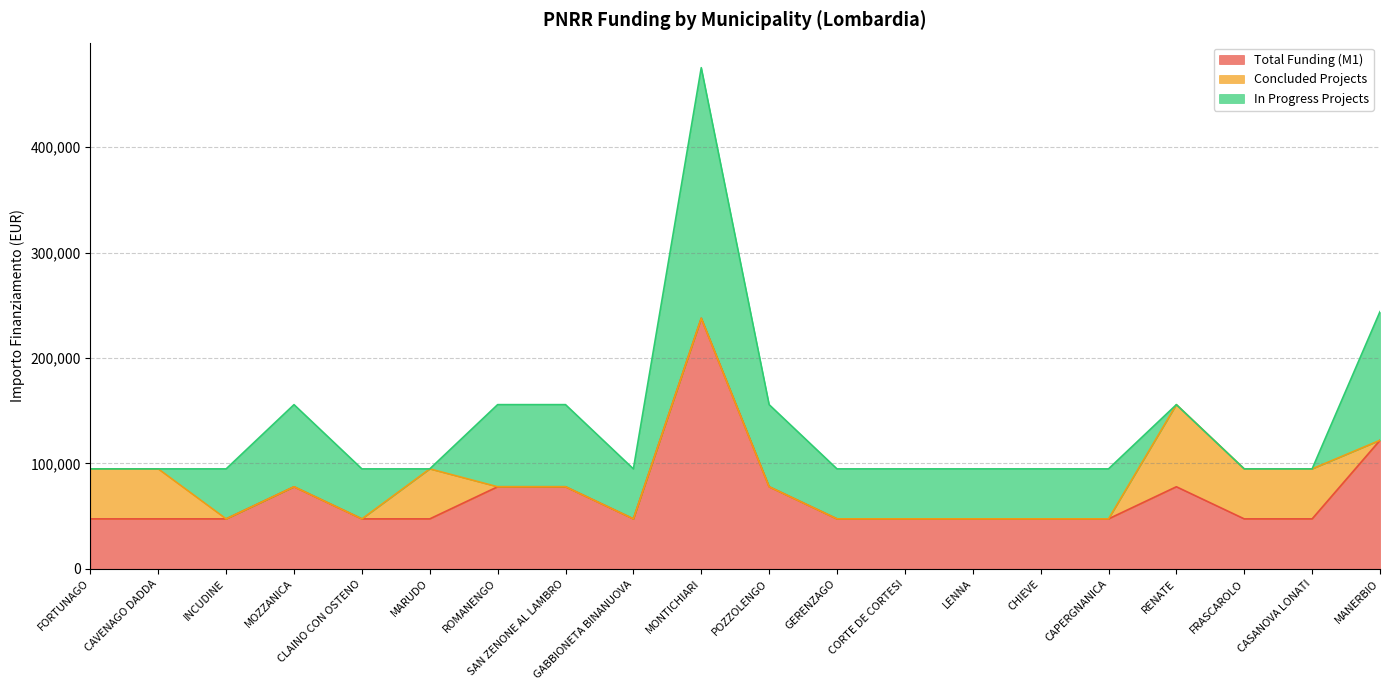

What is the spread (max minus min) of values at CASANOVA LONATI?

47427